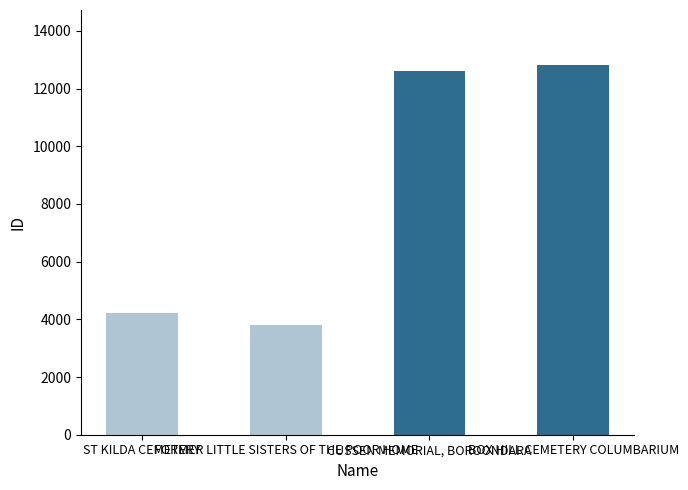

What position from the left is BOX HILL CEMETERY COLUMBARIUM?

4